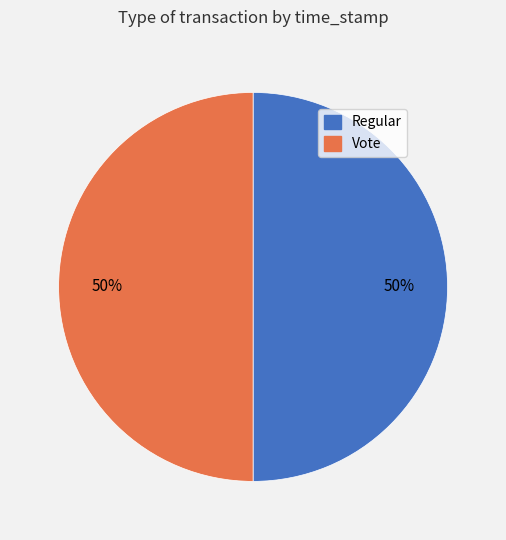

Is the sum of Vote and Regular greater than half?

Yes